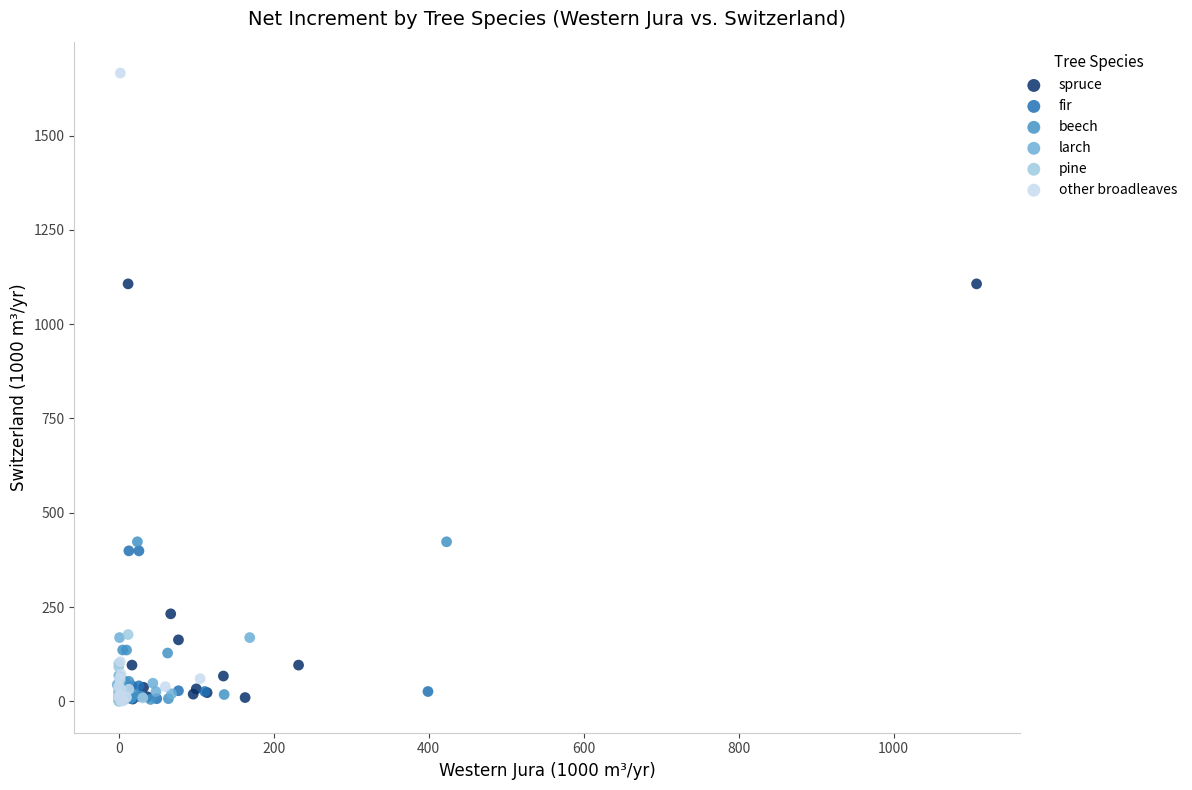

Which series has the widest spread of Y values?

other broadleaves